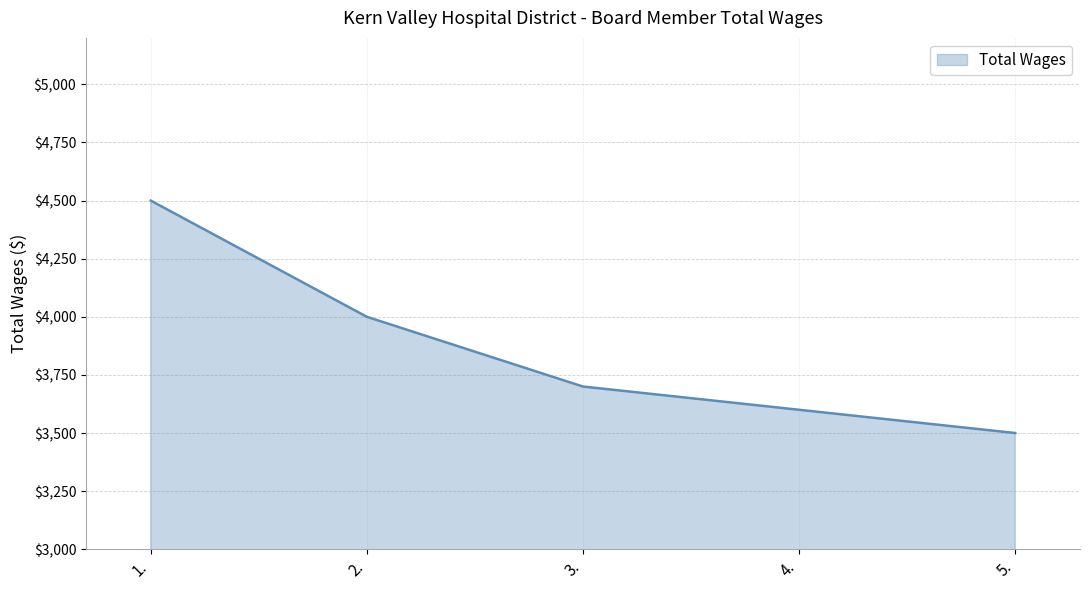

What is the difference between the second highest and second lowest values?

400